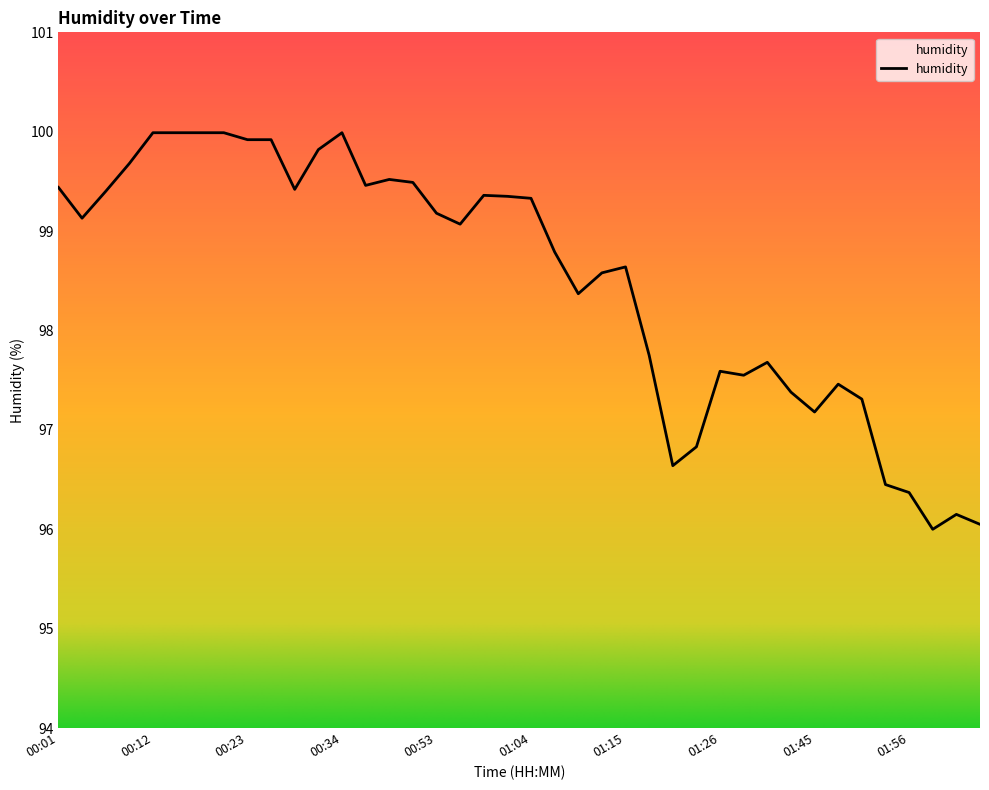

What is the sum of all values?

3940.2